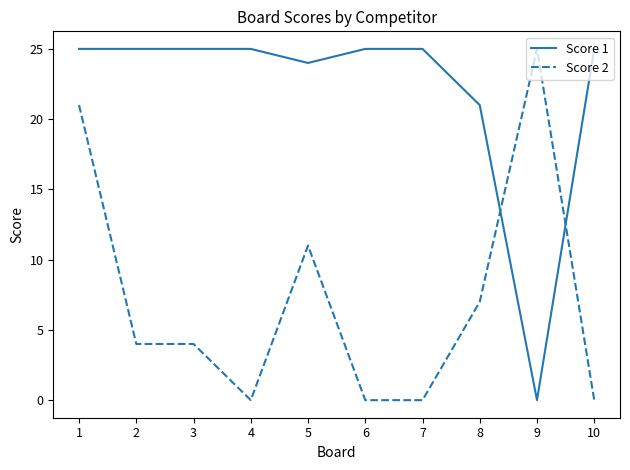

Does the chart display data point markers on the line(s)?

No